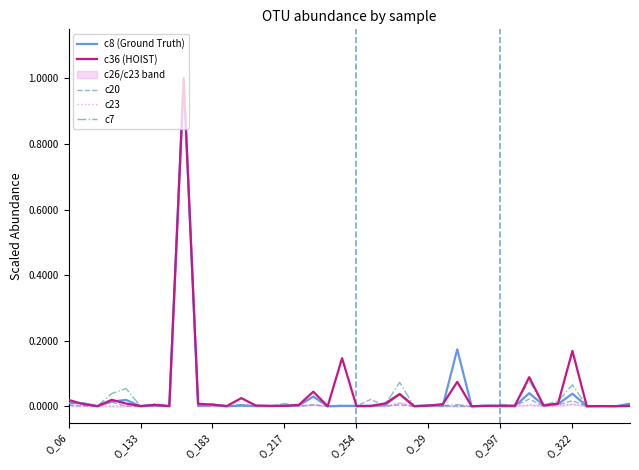

At which category is the sum across all series the highest?

8